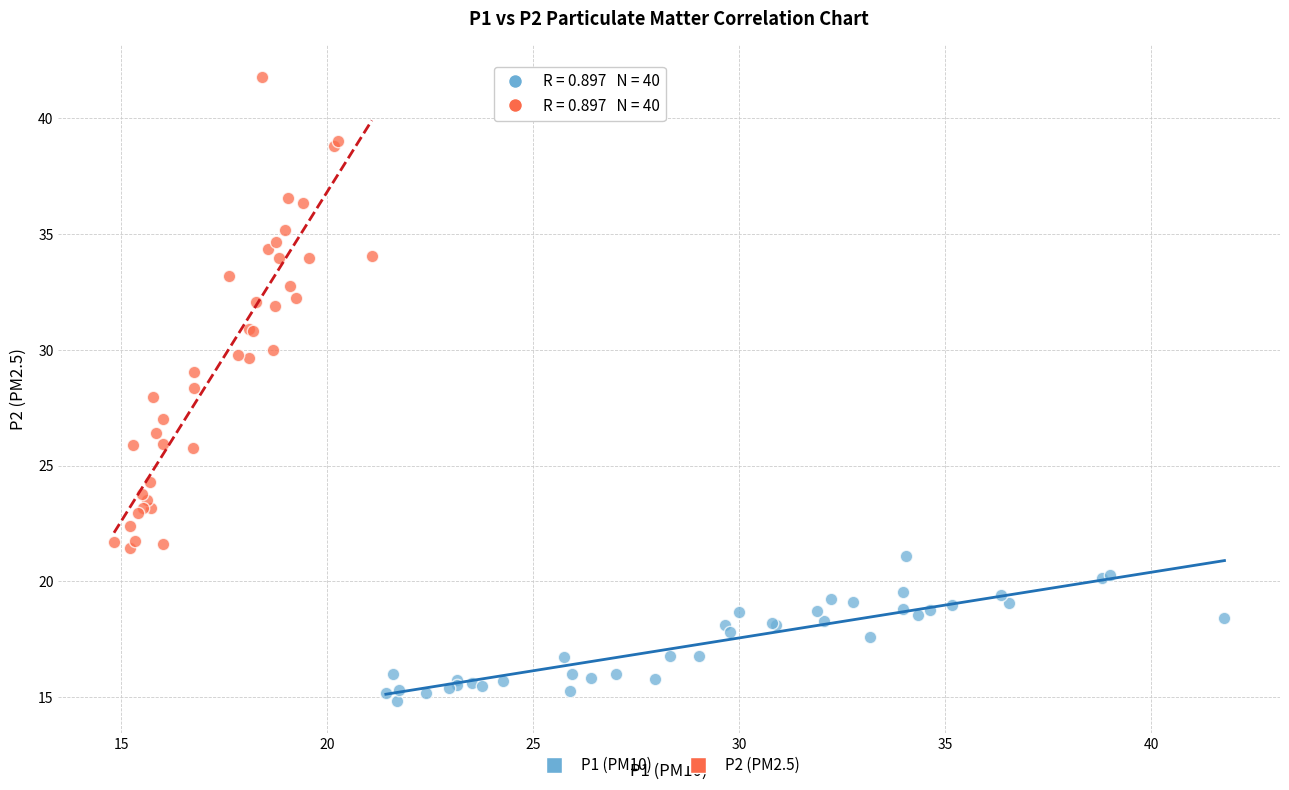

Which series contains the highest Y value?

P2 (PM2.5)